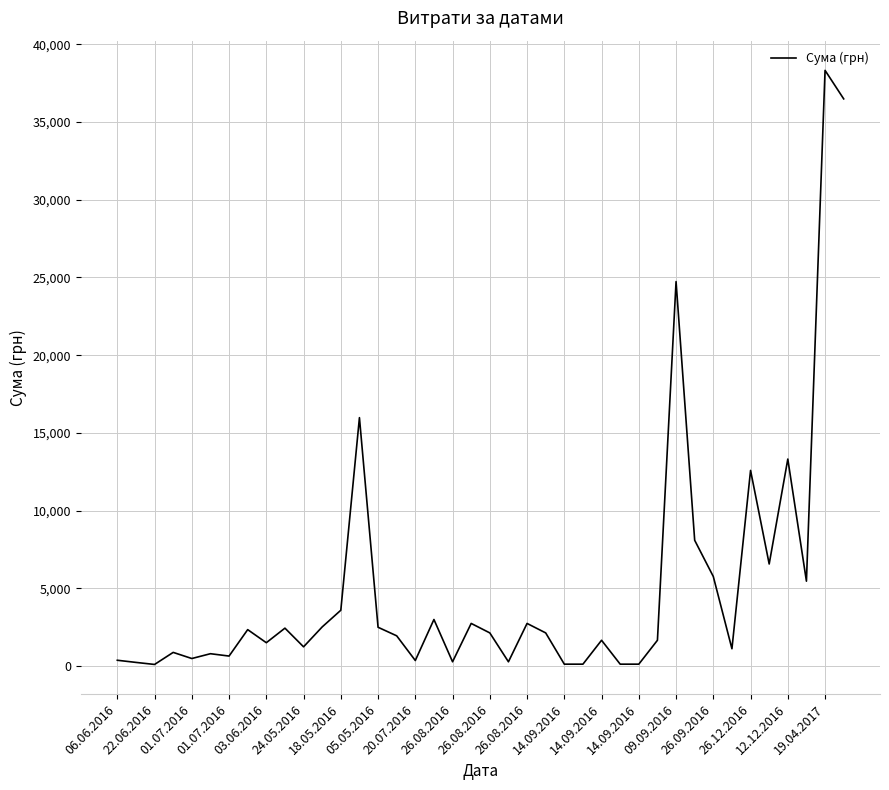

What is the difference between the maximum and minimum values?

38215.2